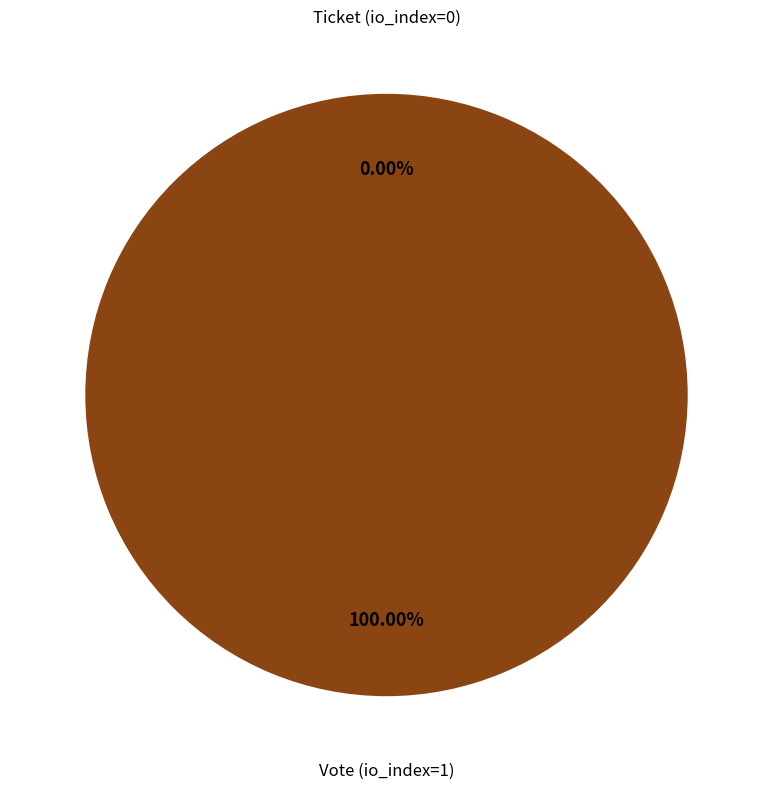

Which category has the smallest portion of the pie?

Ticket